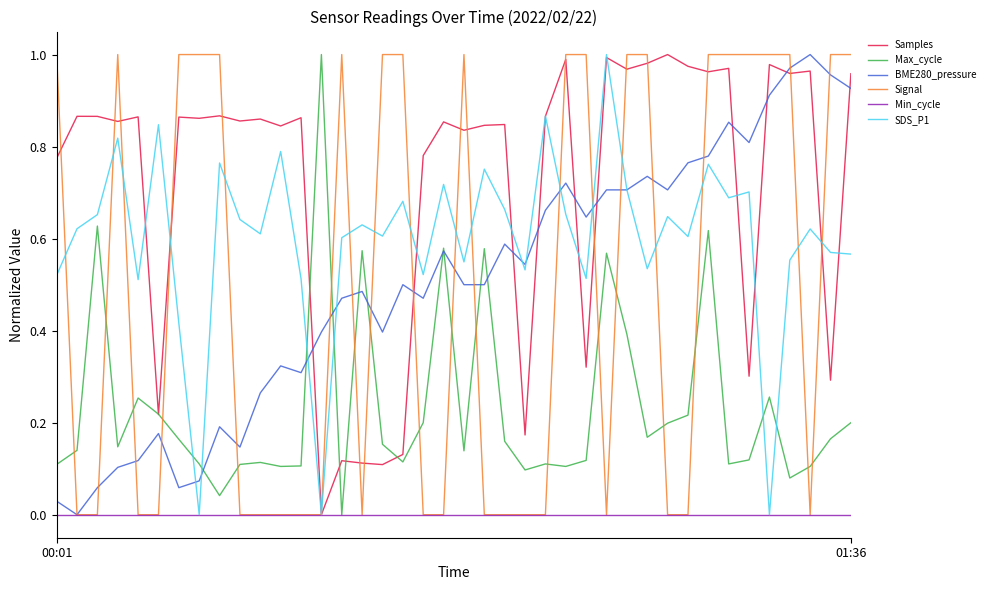

How many intersections are there between Signal and Max_cycle?

18